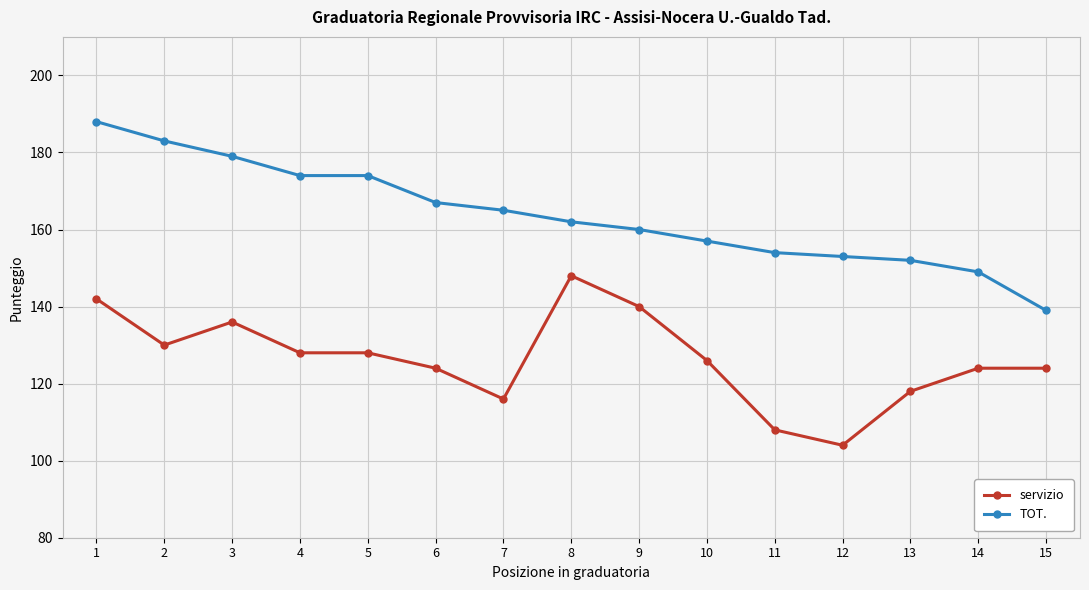

How many data points in servizio are less than 126?

7